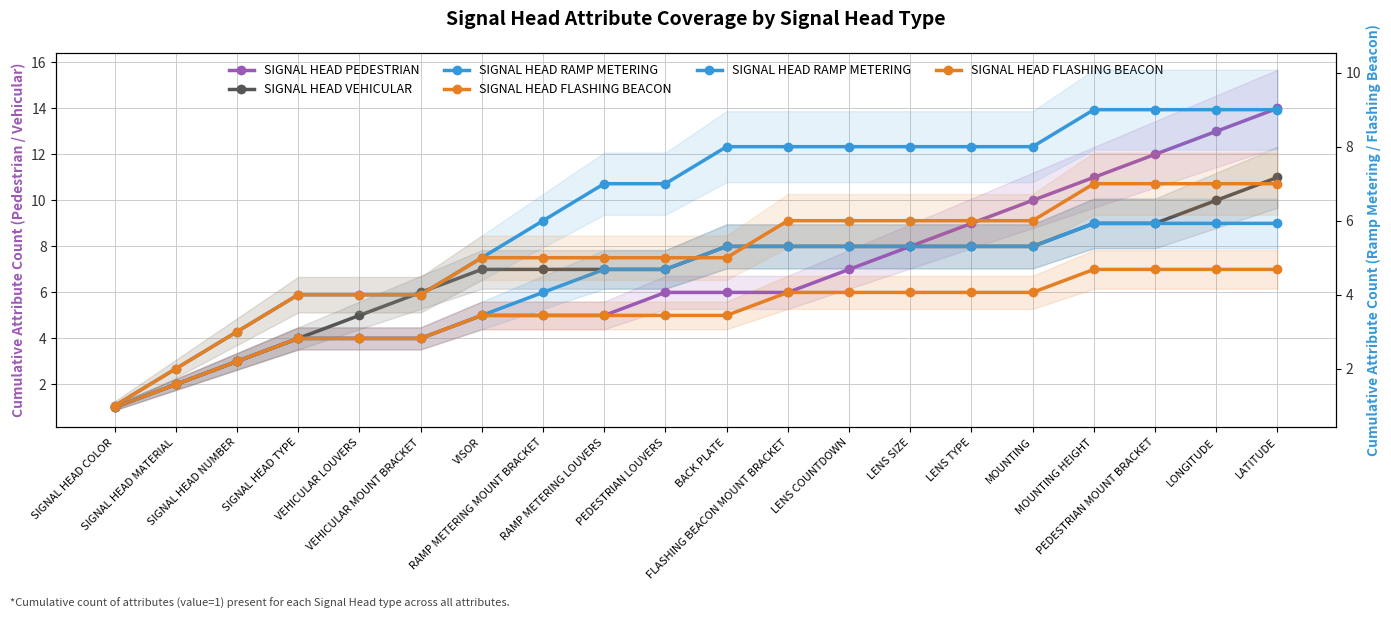

True or false: SIGNAL HEAD PEDESTRIAN has more than 1 points higher than both neighbors.

False